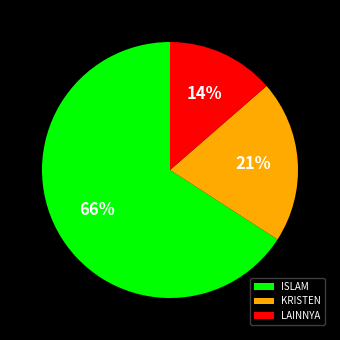

Is it true that ISLAM is 66% of the pie?

True